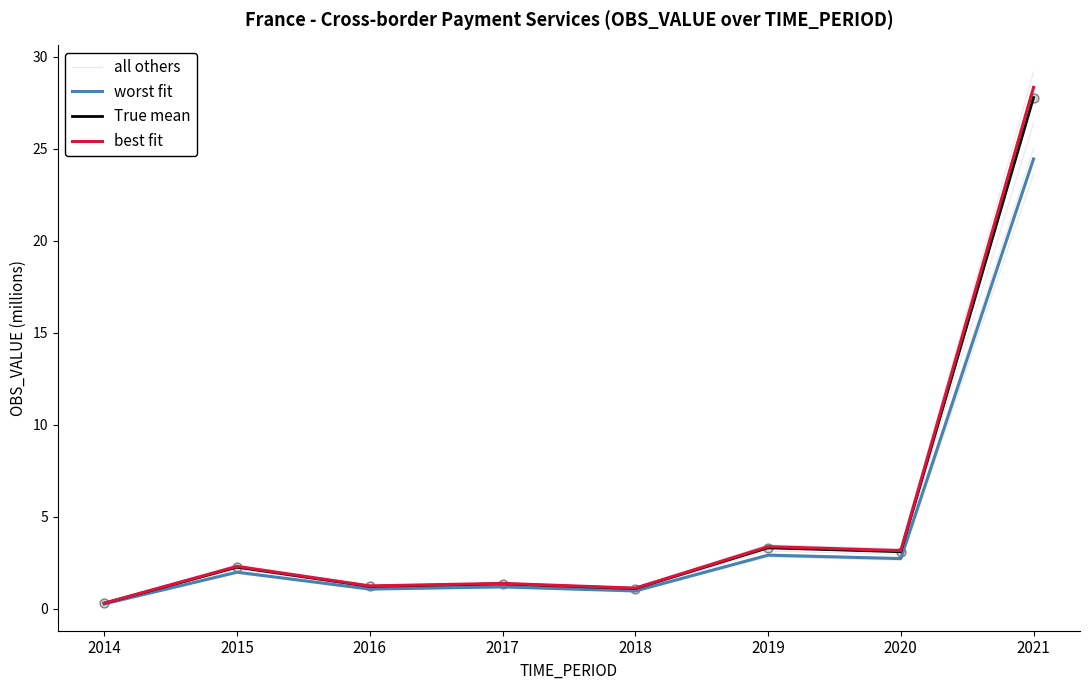

Which series contains the highest Y value?

best fit